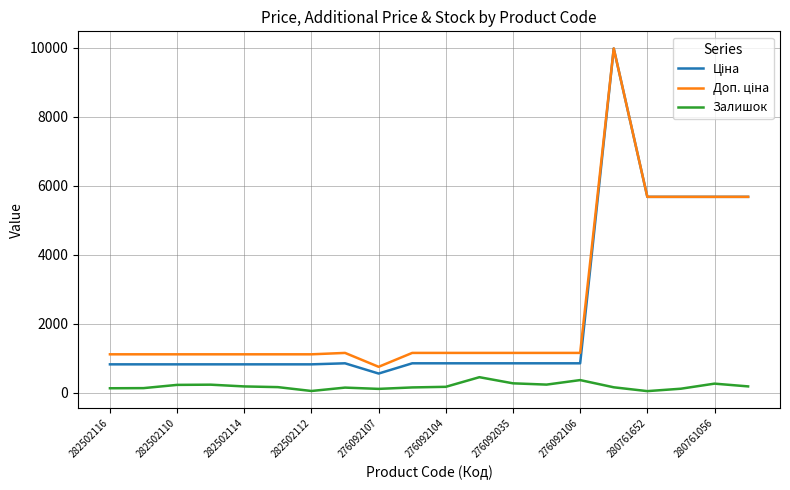

What is the maximum value shown in the chart?

9975.0